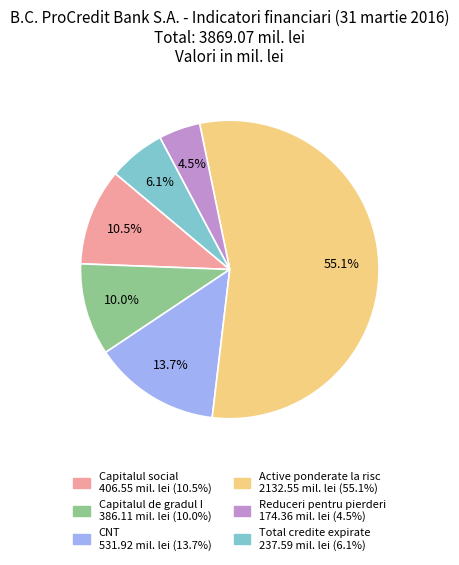

Is there a majority slice in this chart?

Yes